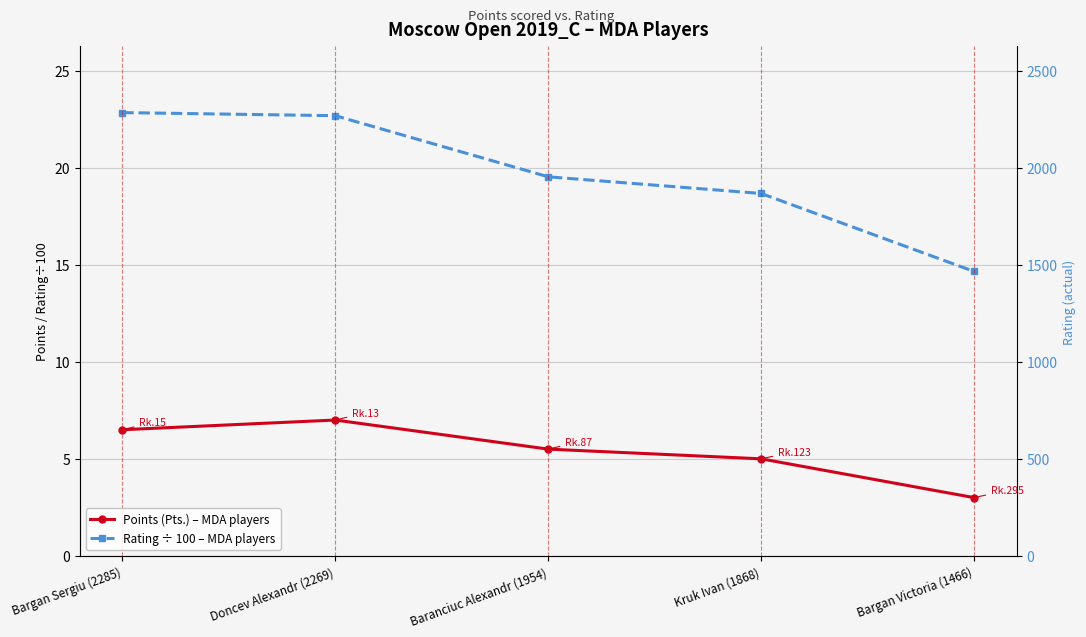

Where does the Rating ÷ 100 – MDA players series first go above 19?

Bargan Sergiu (2285)